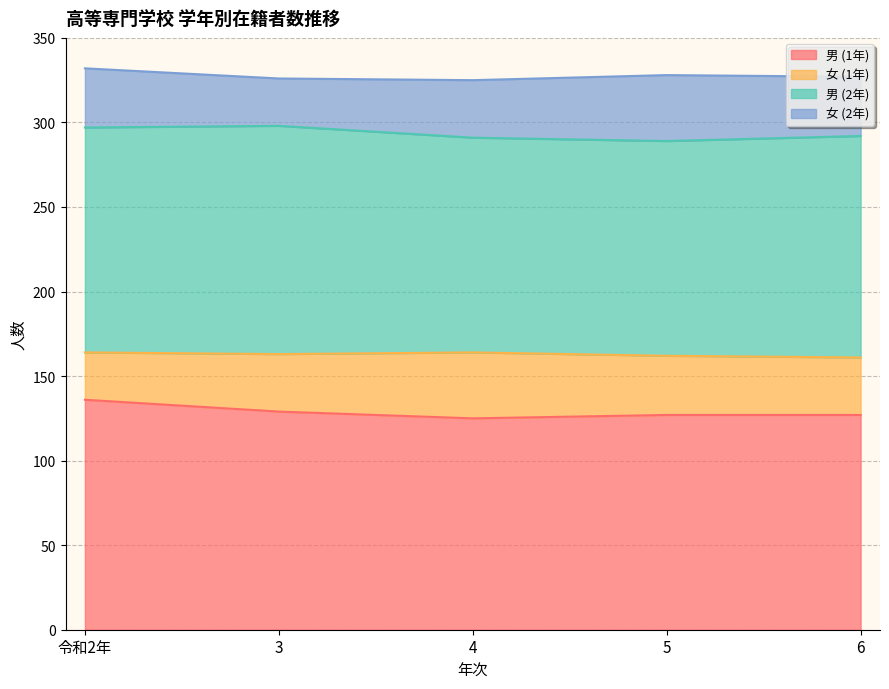

Count the number of data series in this chart.

4